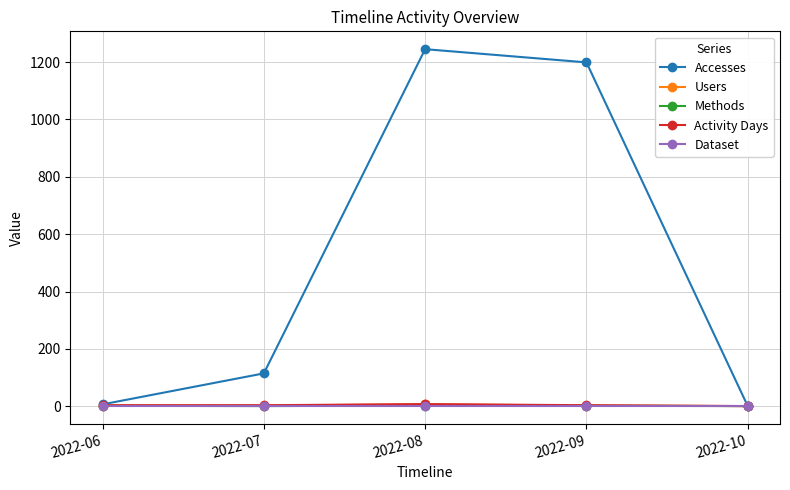

Which category has the highest value in the Accesses series?

2022-08